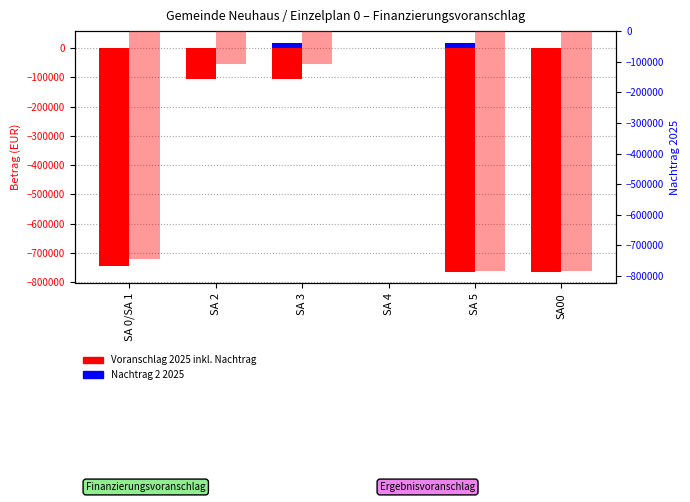

What position from the left is SA 3?

3